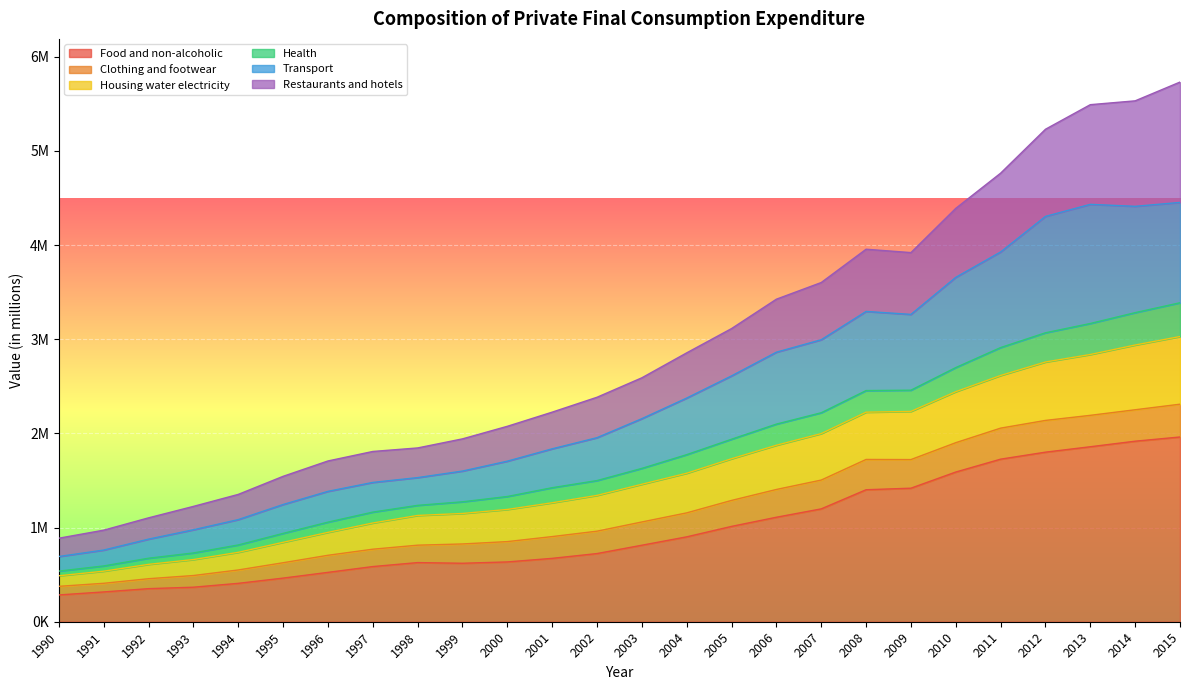

The Food and non-alcoholic series shows 366708 at 1993. True or false?

True